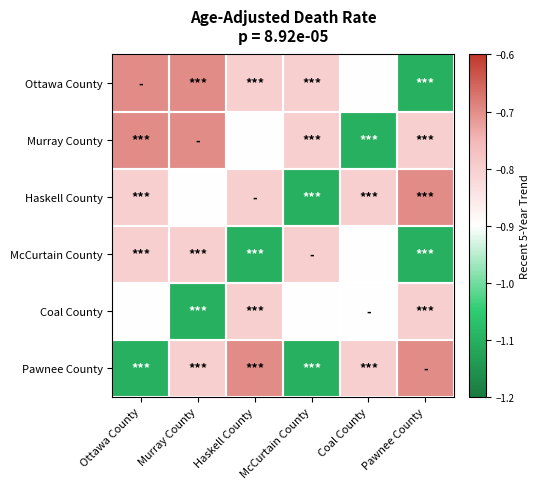

List the series in order of their peak value, lowest first.

McCurtain County, Coal County, Ottawa County, Murray County, Haskell County, Pawnee County